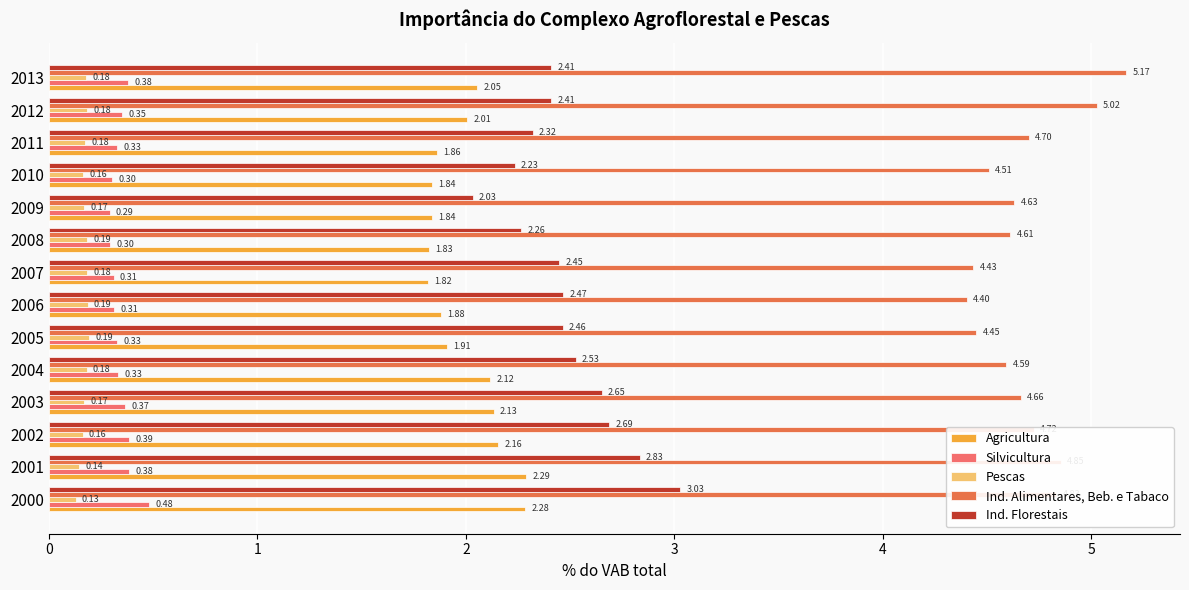

Count the number of data series in this chart.

5